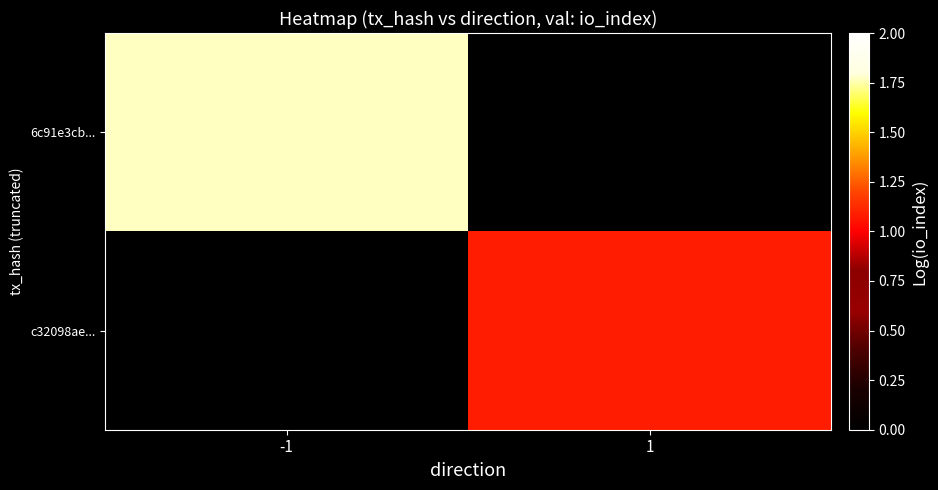

Reading right to left, transcribe all the data shown in this chart.

6c91e3cb...: 1=0.0	-1=1.8
c32098ae...: 1=1.1	-1=0.0